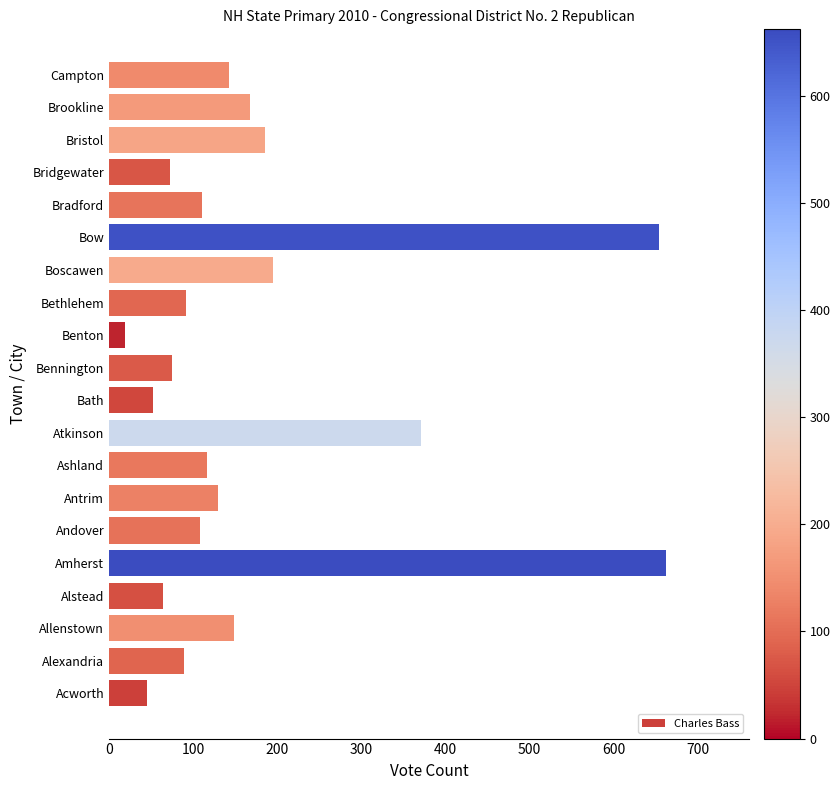

How many values are below 116?

10